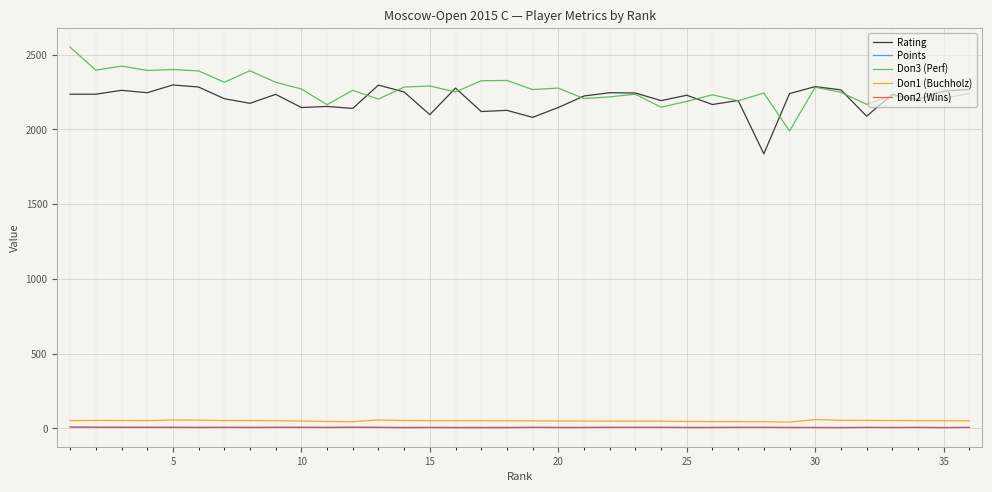

True or false: Doп2 (Wins) and Rating intersect in this chart.

False